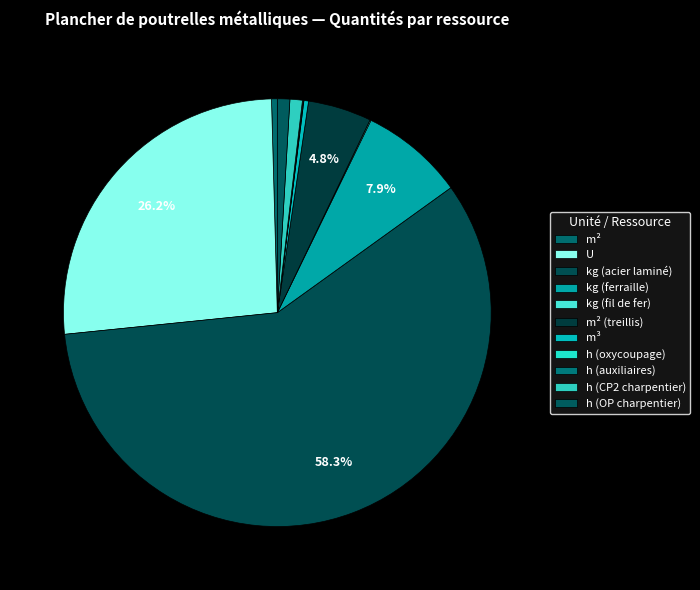

Is there a majority slice in this chart?

Yes